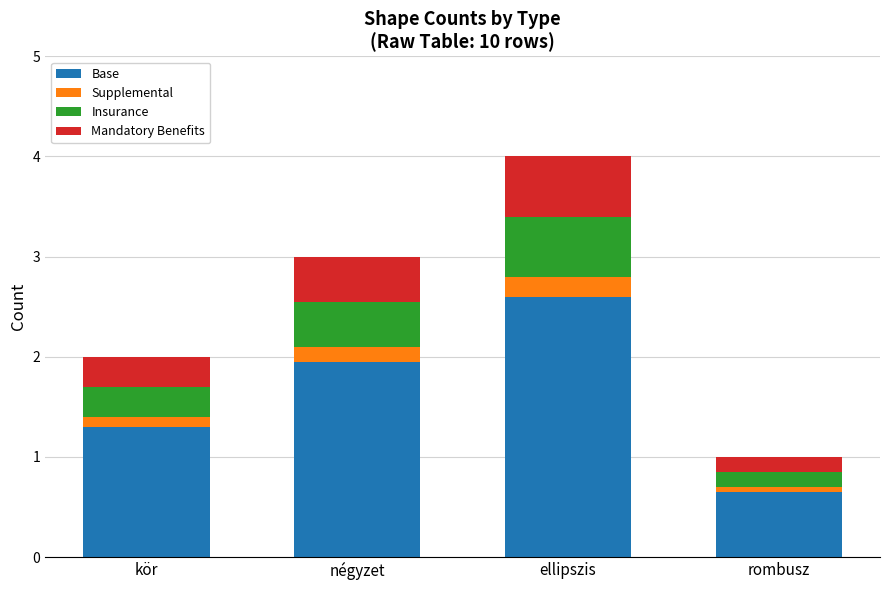

Count the number of data series in this chart.

4